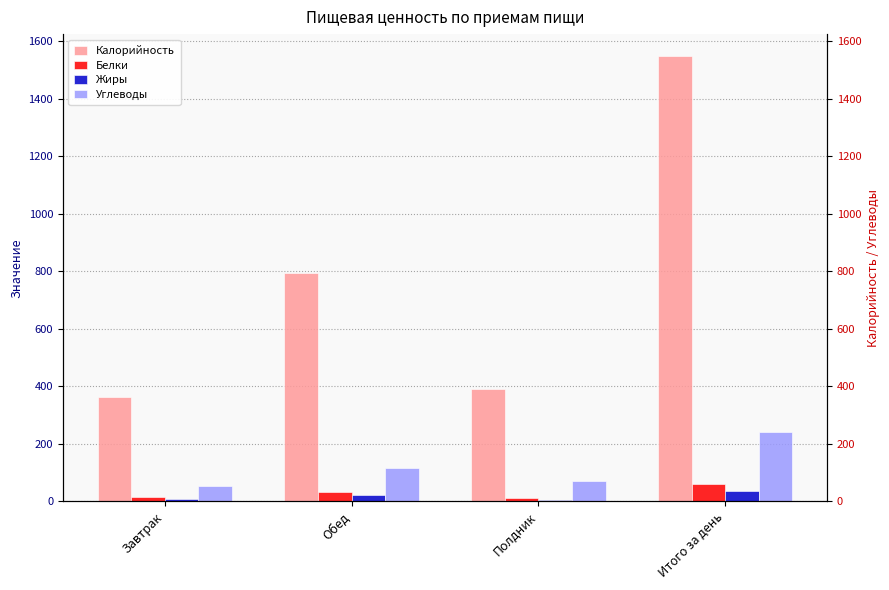

What is the value of the Жиры bar at the 3rd from the left?

6.2